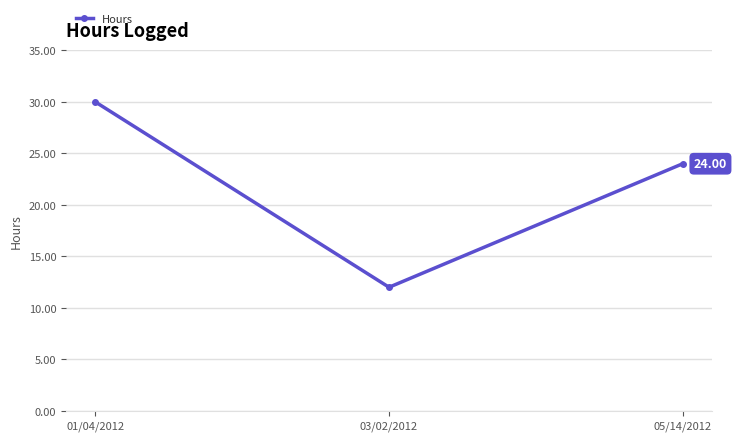

True or false: the data shows 30 at 01/04/2012.

True